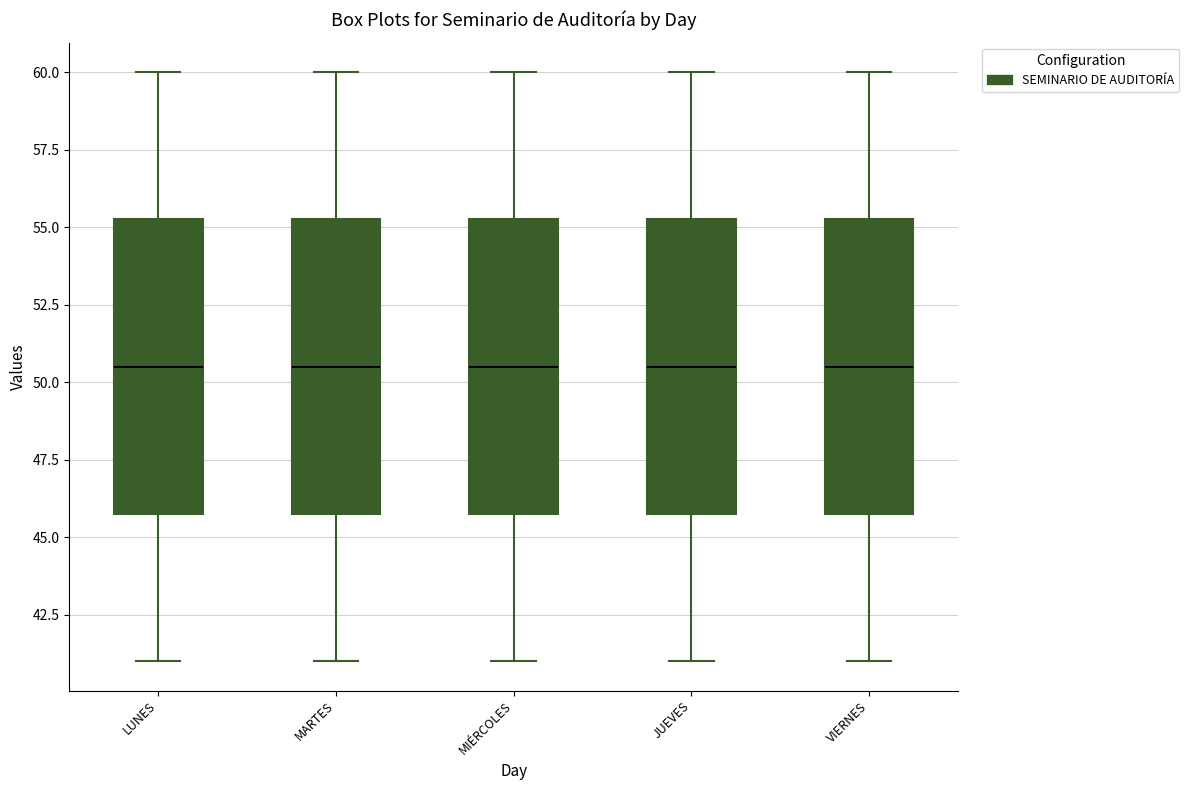

Reading left to right, read every box against the y-axis: the position of its median line, the range the box covers, and the ends of its whiskers. The values are not printed on the chart, so give them approximately, as read against the axis.

LUNES: median 50.5, box 46.0 to 55.5, whiskers 41.0 to 60.0
MARTES: median 50.5, box 46.0 to 55.5, whiskers 41.0 to 60.0
MIÉRCOLES: median 50.5, box 46.0 to 55.5, whiskers 41.0 to 60.0
JUEVES: median 50.5, box 46.0 to 55.5, whiskers 41.0 to 60.0
VIERNES: median 50.5, box 46.0 to 55.5, whiskers 41.0 to 60.0